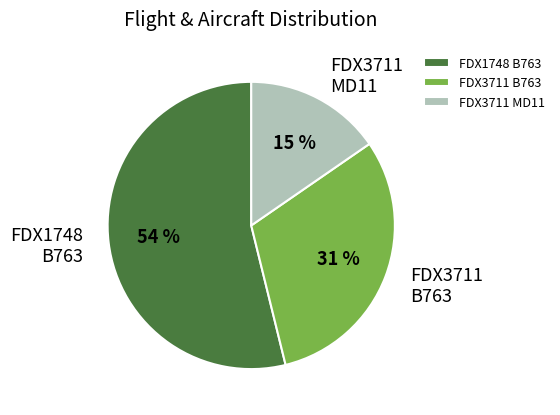

To the nearest percent, what portion does FDX3711 MD11 represent?

15%